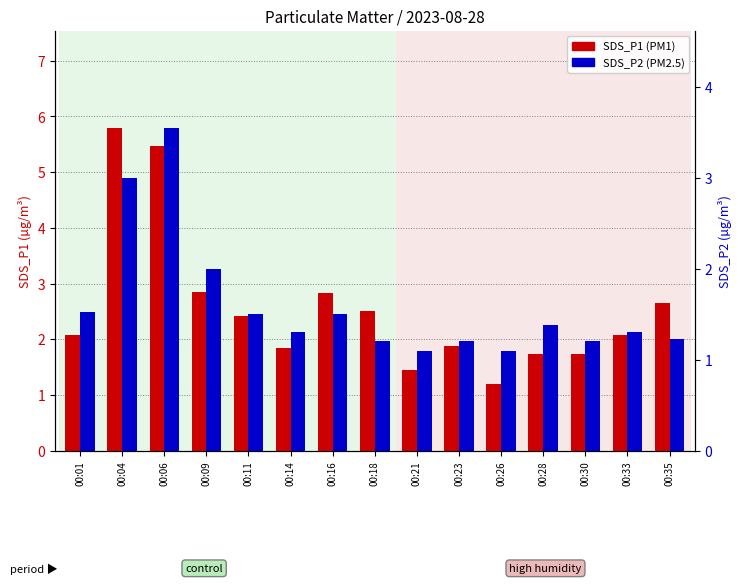

Which series changed the most between 00:26 and 00:33?

SDS_P1